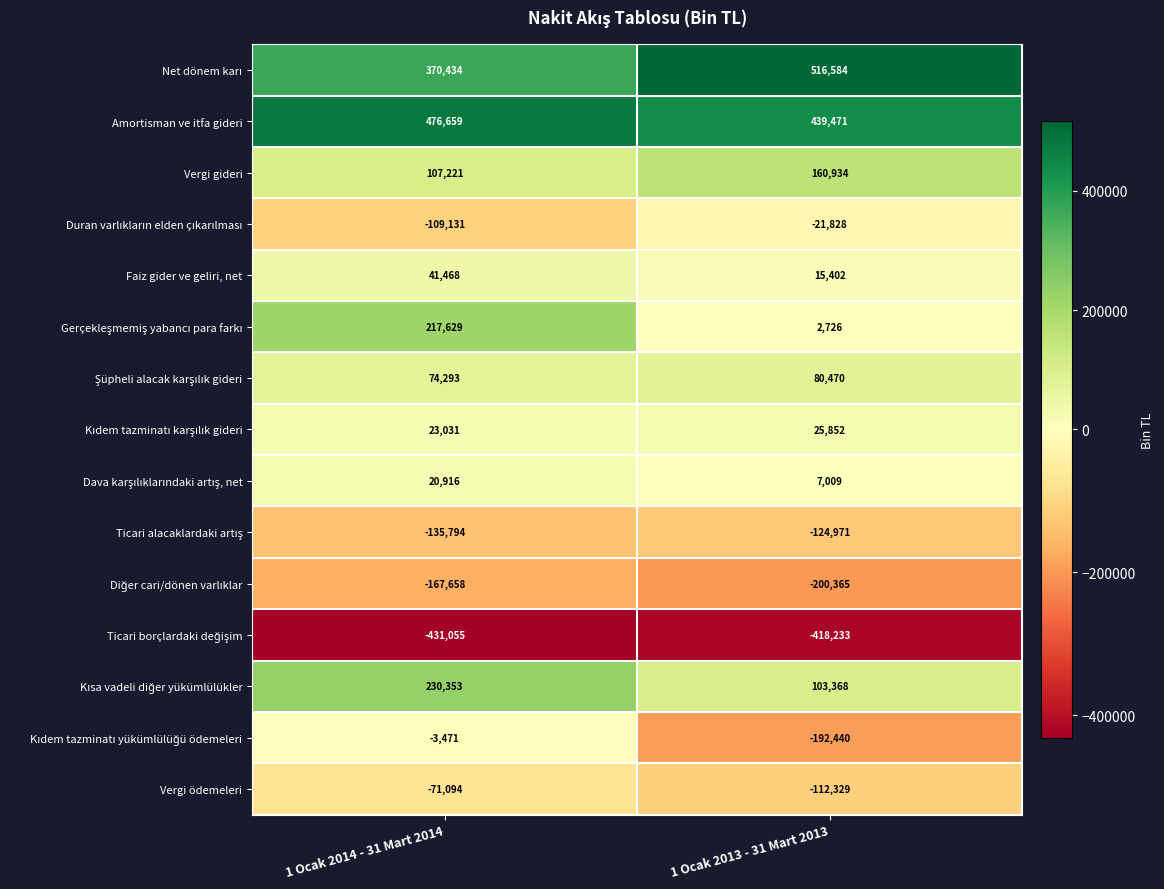

What is the sum of all Faiz gider ve geliri, net values?

56870